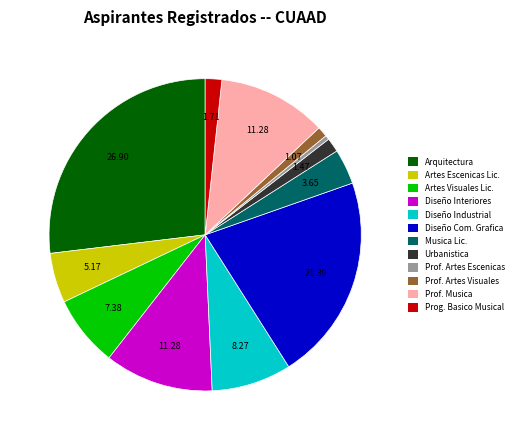

What is the largest slice in the pie chart?

Arquitectura